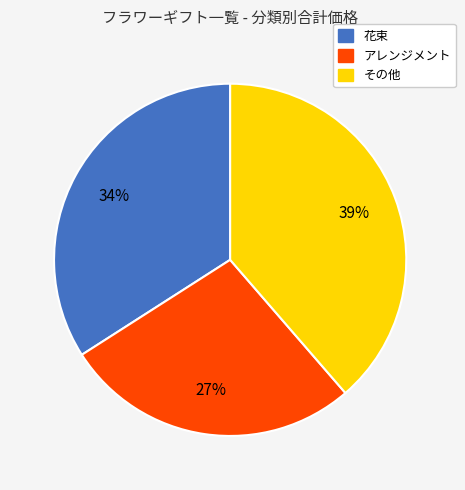

Does その他 account for over 50% of the chart?

No